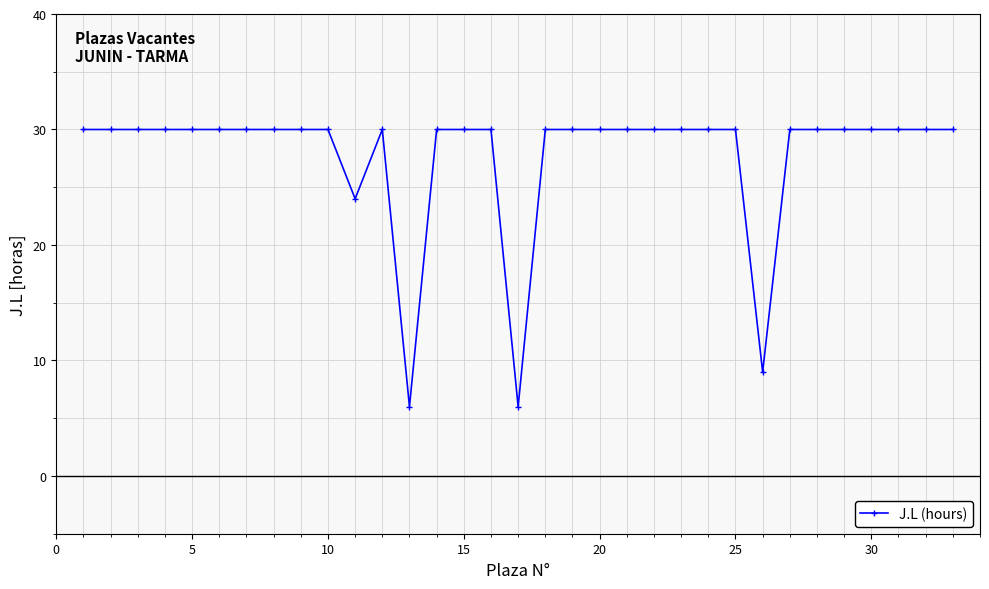

What is the value of the 29th point from the left?

30